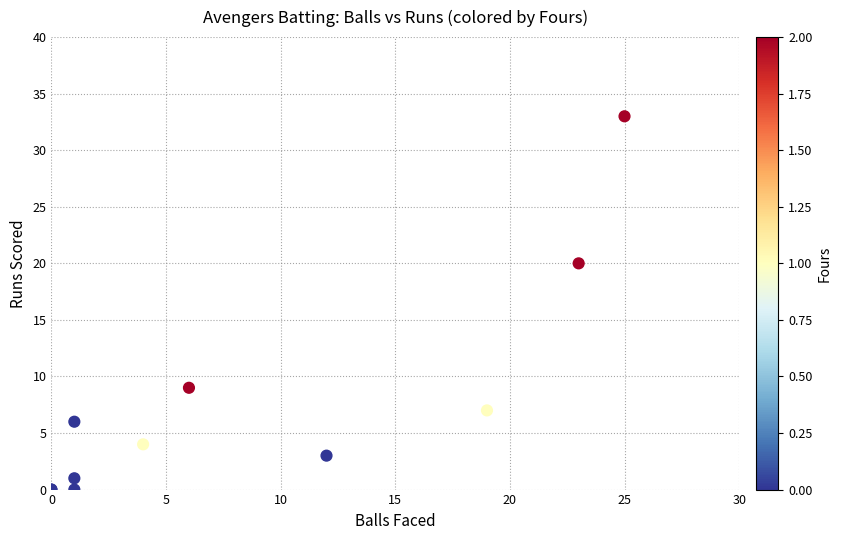

What Y value in the scatter plot is closest to 16?

20